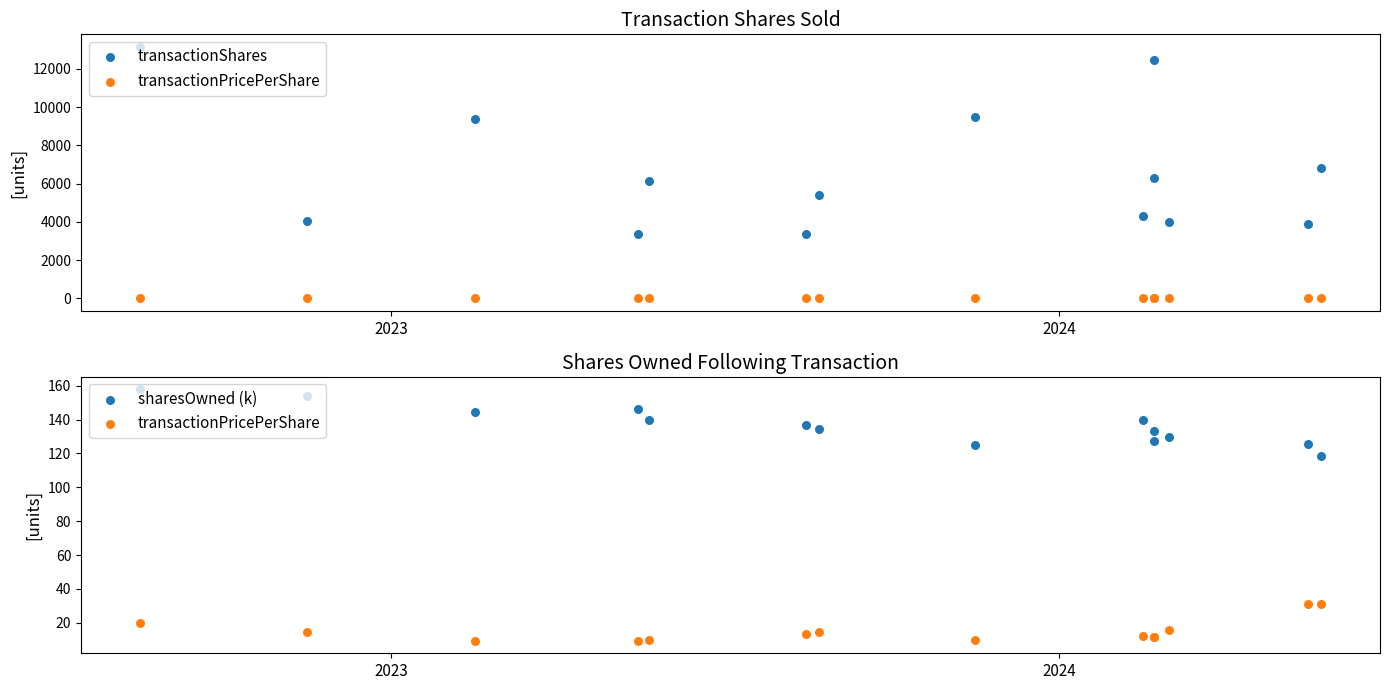

Which series has the largest Y range (max minus min)?

transactionShares